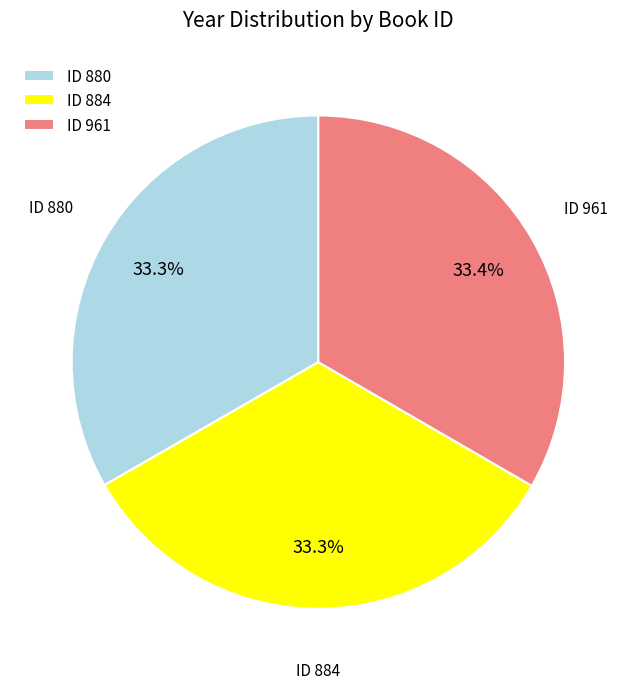

How many segments does this pie chart have?

3